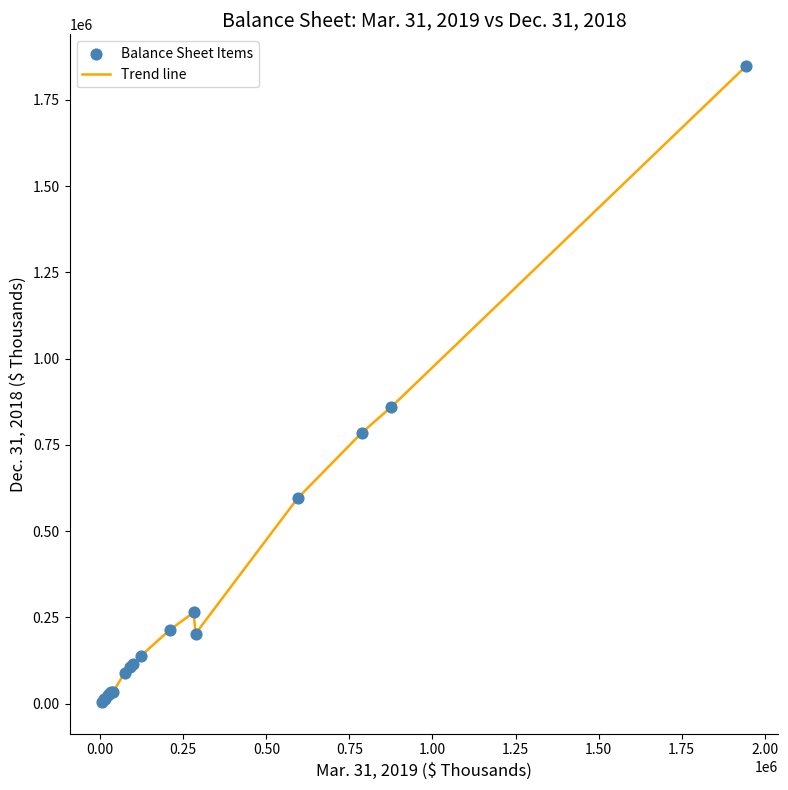

What is the greatest value displayed?

1848243